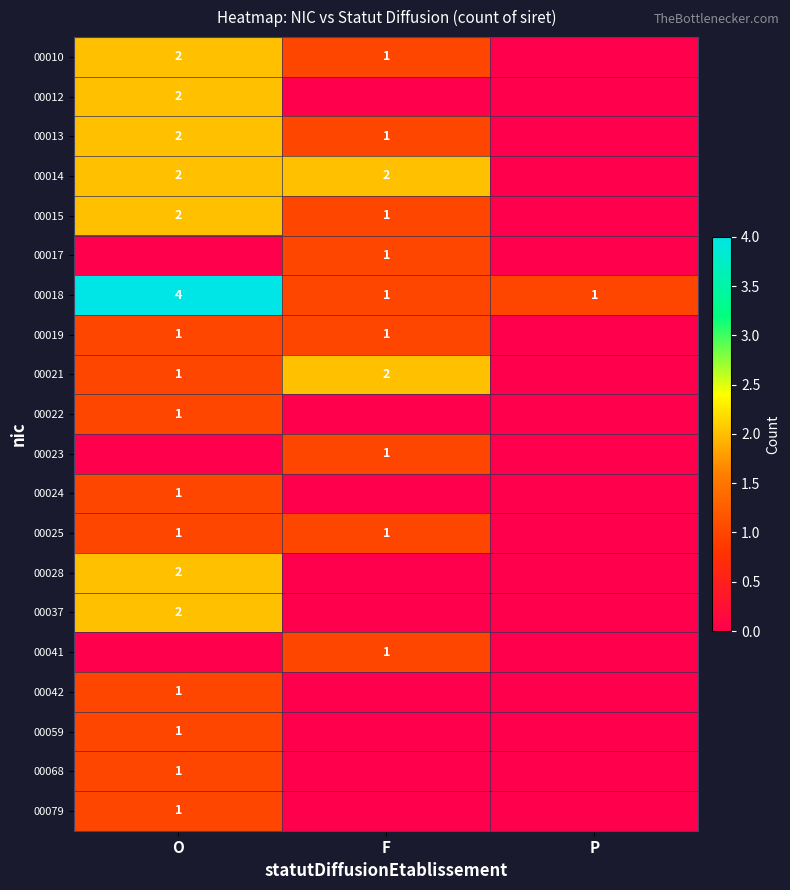

The 00015 series shows 4 at O. True or false?

False